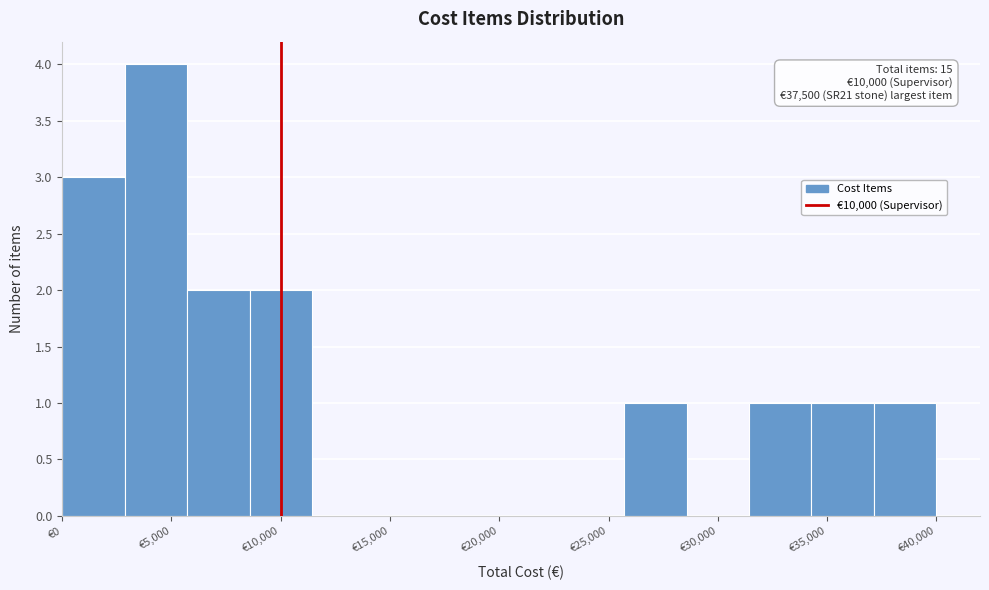

Which range on the x-axis has the tallest bar?

3000 to 5500